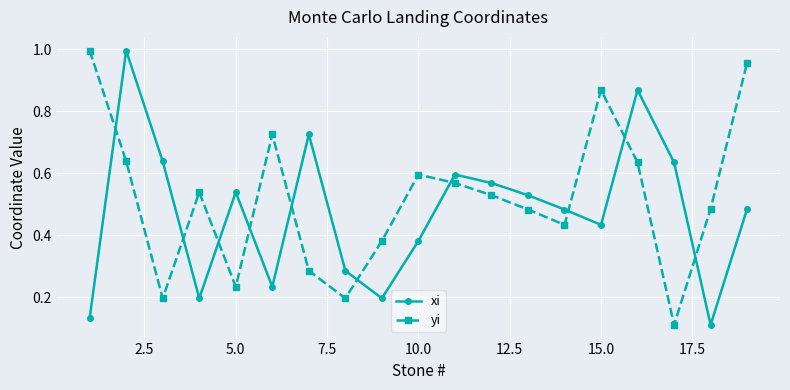

True or false: yi has more than 1 interior local peaks.

True